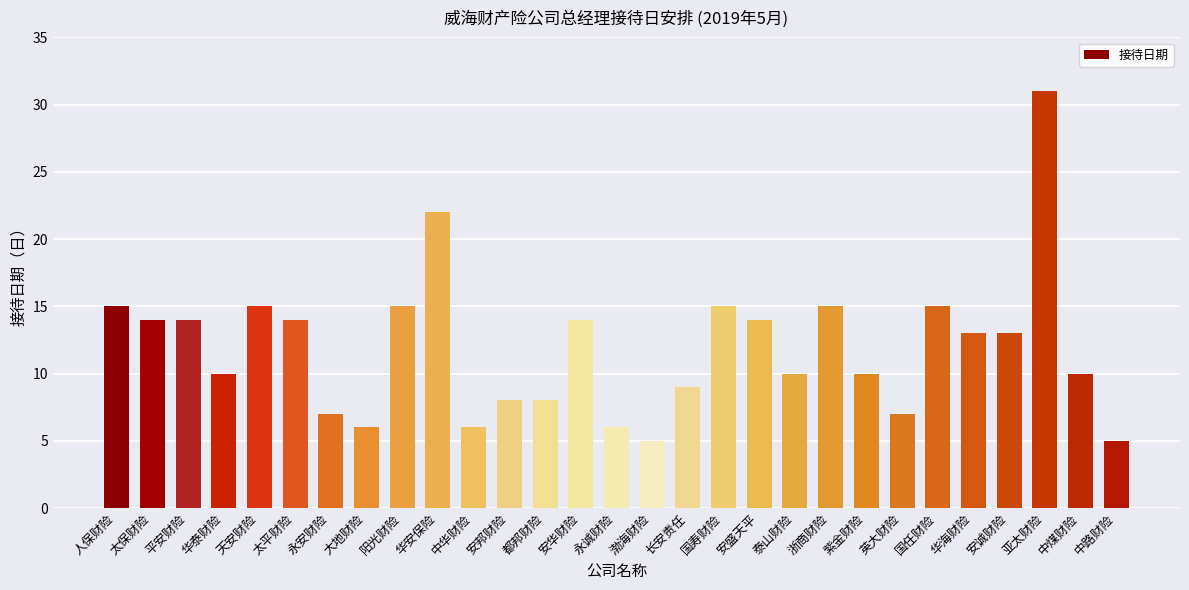

What is the maximum value shown in the chart?

31